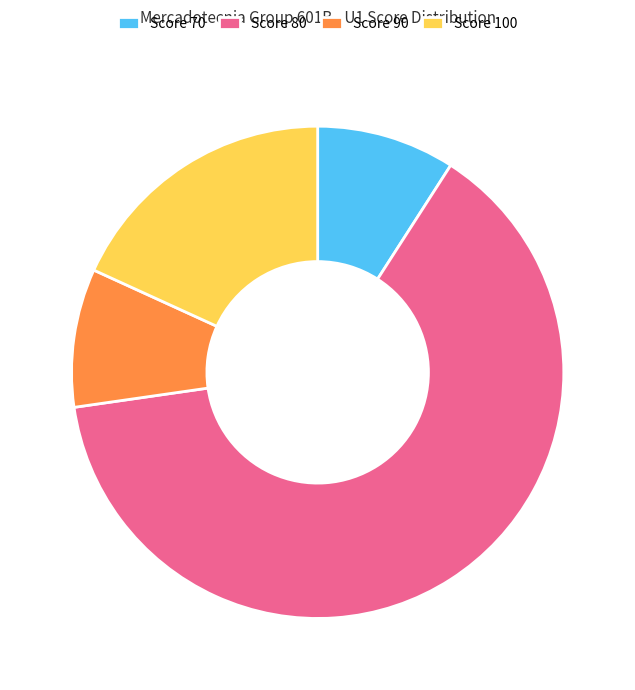

What is the largest slice in the pie chart?

Score 80